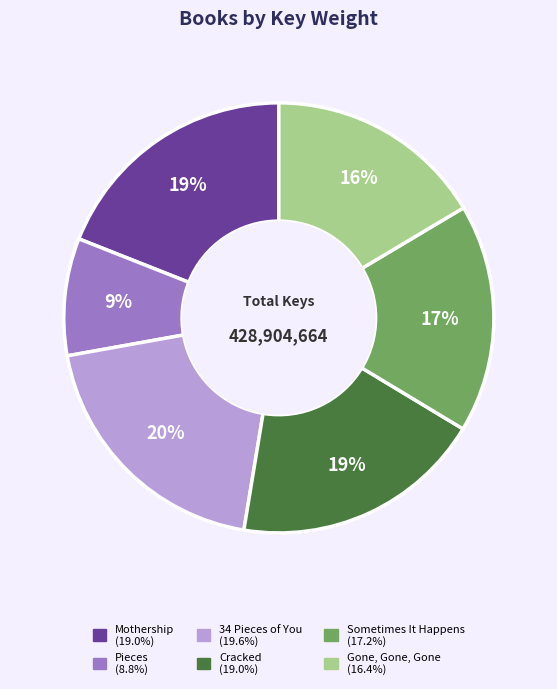

Which slice is the smallest?

Pieces